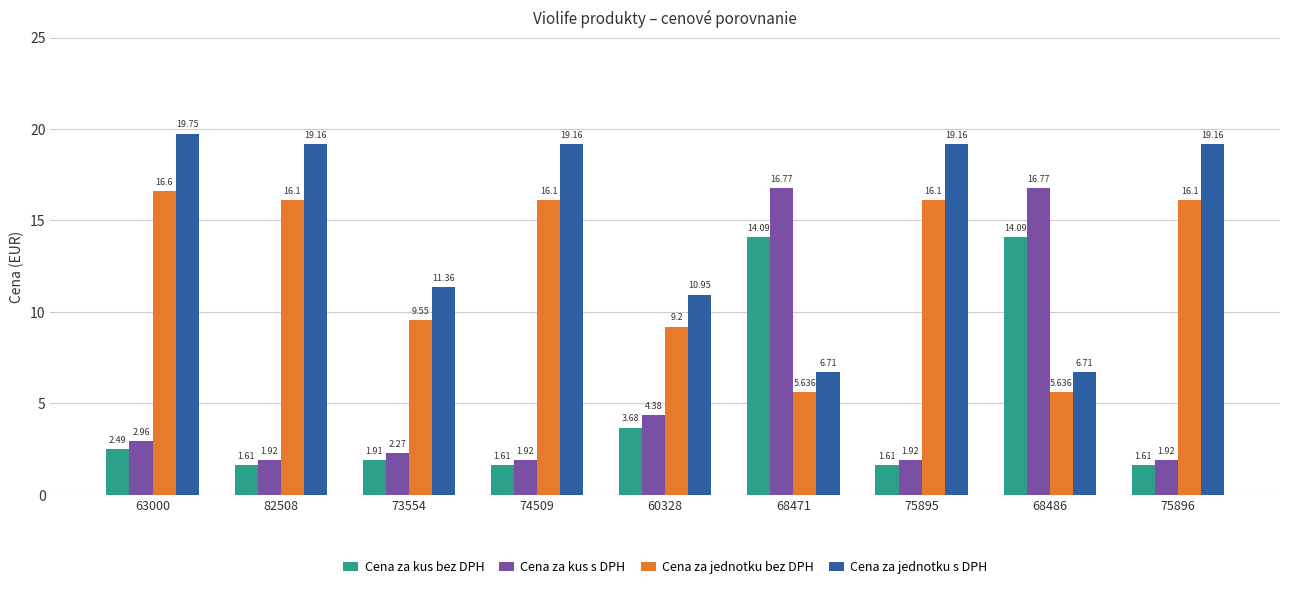

Which category has the highest value in the Cena za jednotku s DPH series?

63000